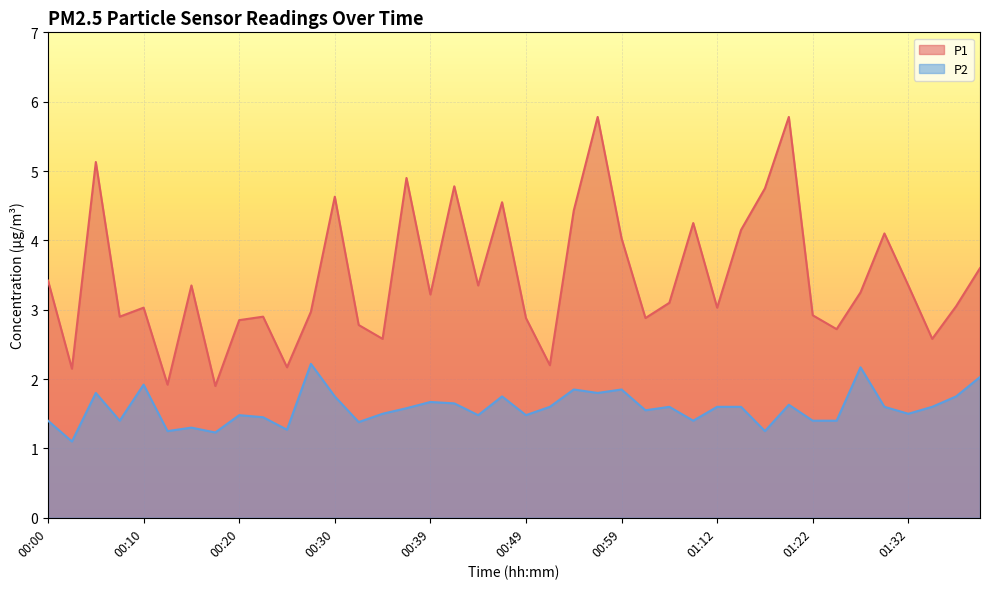

What are all the series names shown in the legend?

P1, P2